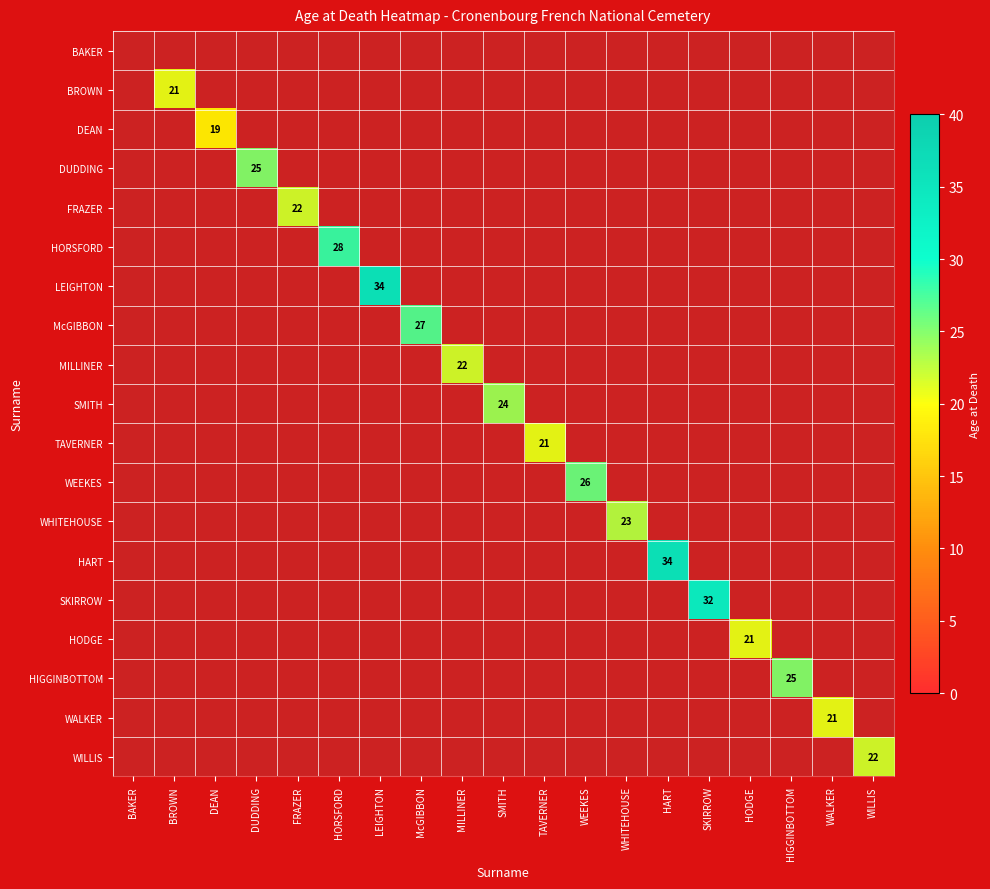

Is the value of HORSFORD at WEEKES greater than the value of BROWN at FRAZER?

No